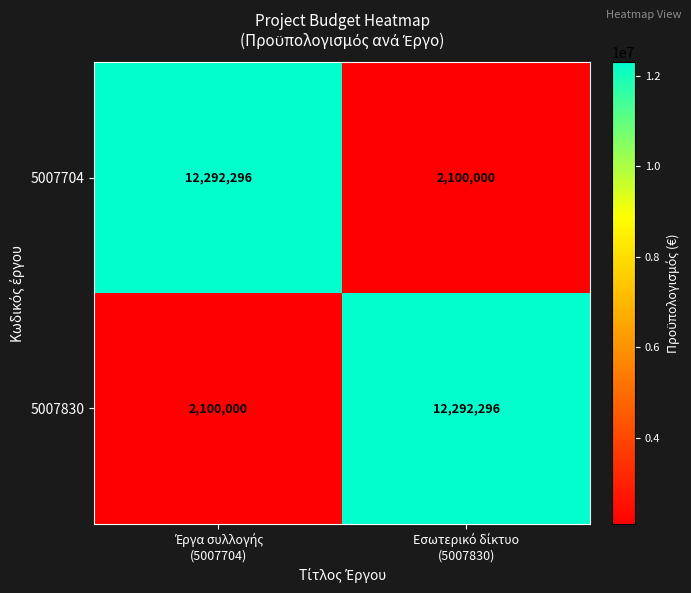

What is the average value of the 5007704 series?

7196148